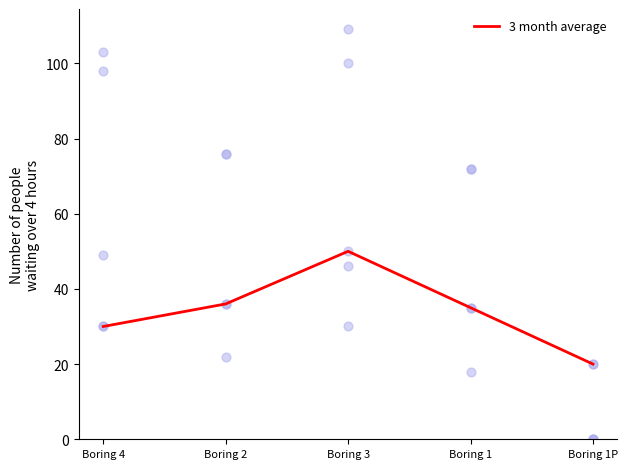

What is the change in value from Boring 2 to Boring 3?

+14